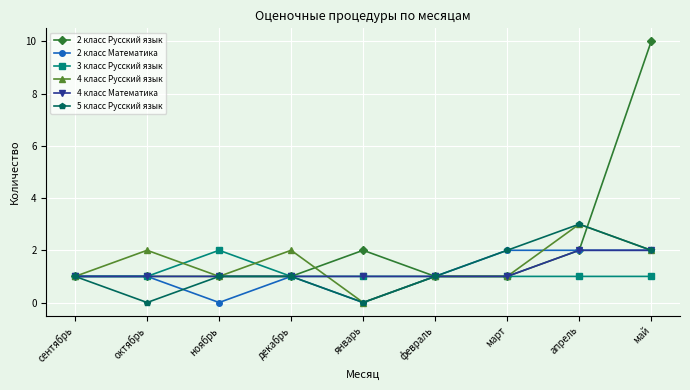

Which series changed the most between сентябрь and май?

2 класс Русский язык